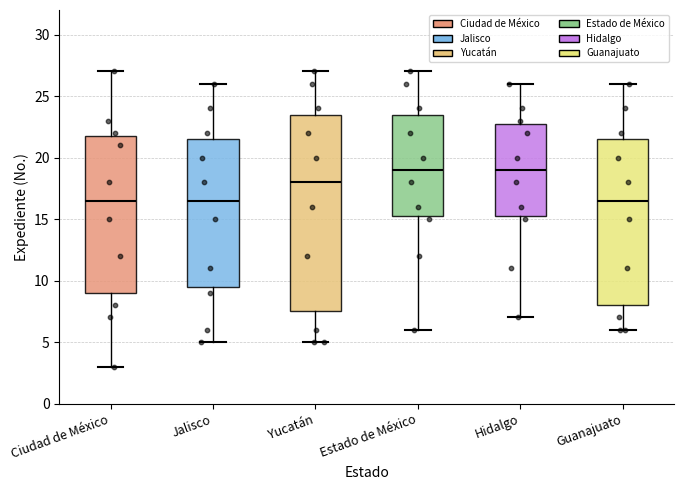

Comparing the boxes themselves (not the whiskers), which one is the tallest?

Yucatán